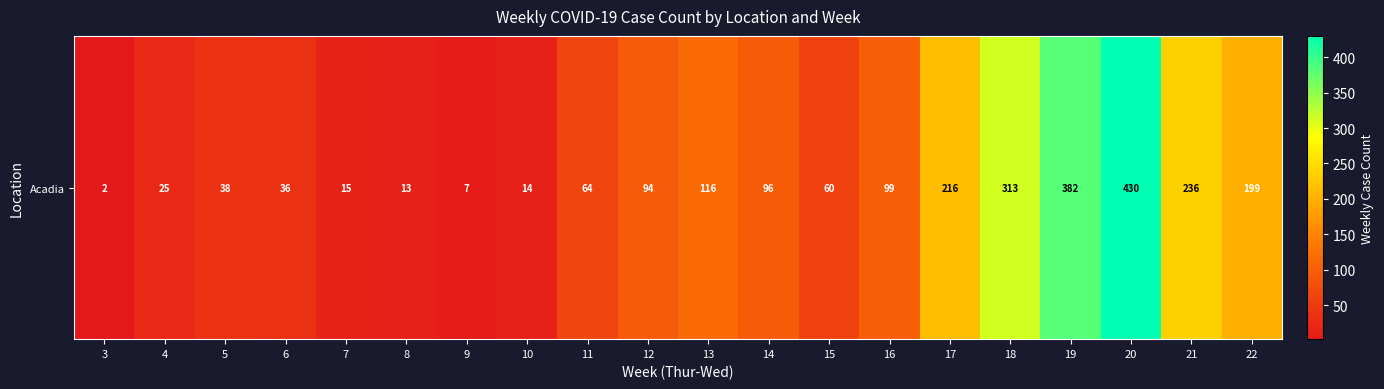

What is the minimum value shown in the chart?

2